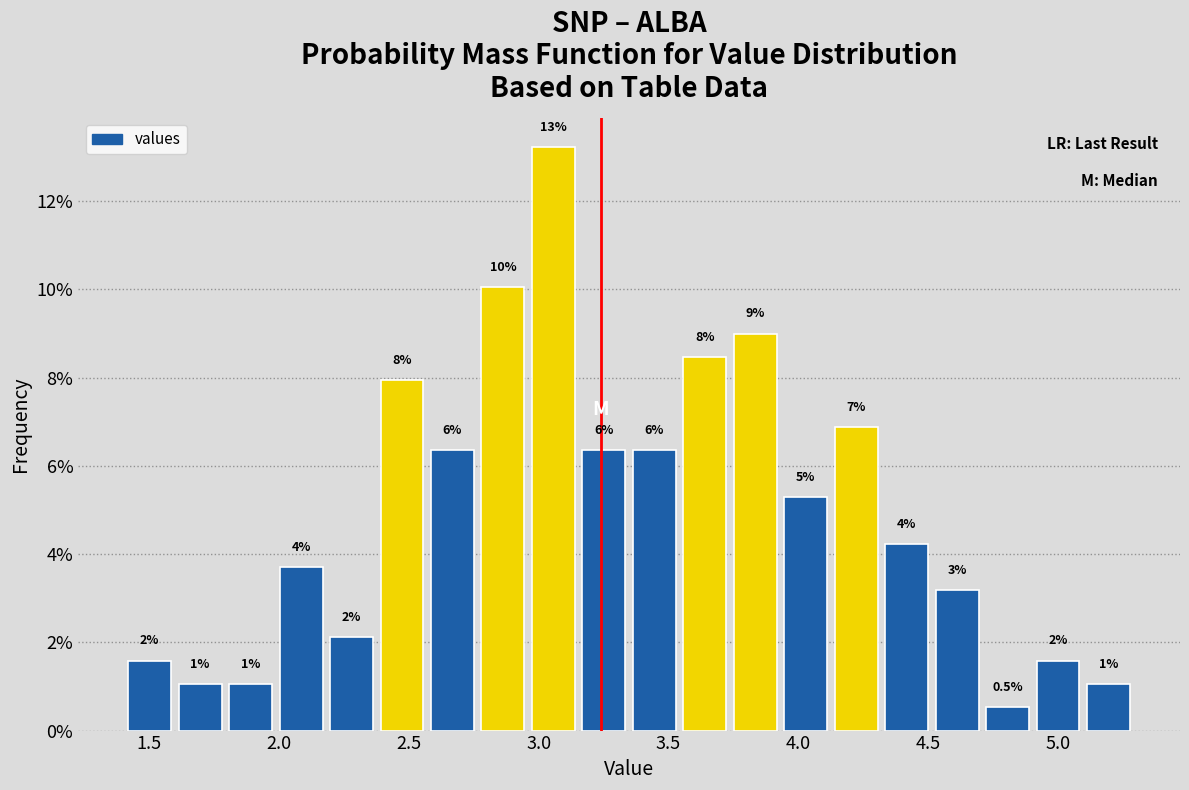

Read against the x-axis, roughly where is the centre of the tallest bar?

3.05